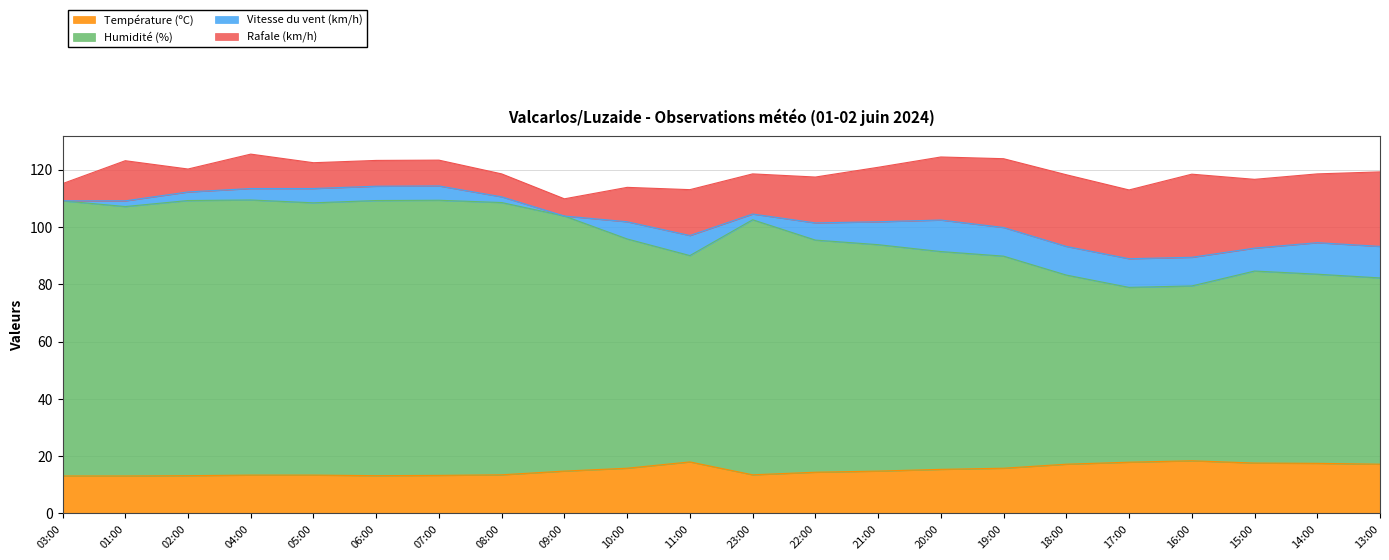

True or false: Humidité (%) has a value of 47.6 at 21:00.

False